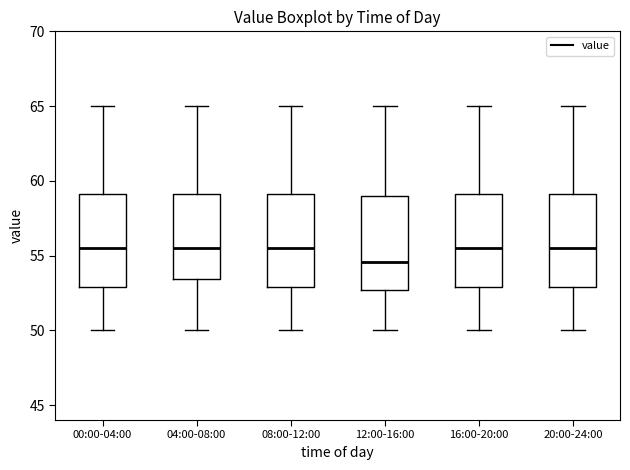

Reading left to right, read every box against the y-axis: the position of its median line, the range the box covers, and the ends of its whiskers. The values are not printed on the chart, so give them approximately, as read against the axis.

00:00-04:00: median 55.5, box 53.0 to 59.0, whiskers 50.0 to 65.0
04:00-08:00: median 55.5, box 53.5 to 59.0, whiskers 50.0 to 65.0
08:00-12:00: median 55.5, box 53.0 to 59.0, whiskers 50.0 to 65.0
12:00-16:00: median 54.5, box 52.5 to 59.0, whiskers 50.0 to 65.0
16:00-20:00: median 55.5, box 53.0 to 59.0, whiskers 50.0 to 65.0
20:00-24:00: median 55.5, box 53.0 to 59.0, whiskers 50.0 to 65.0